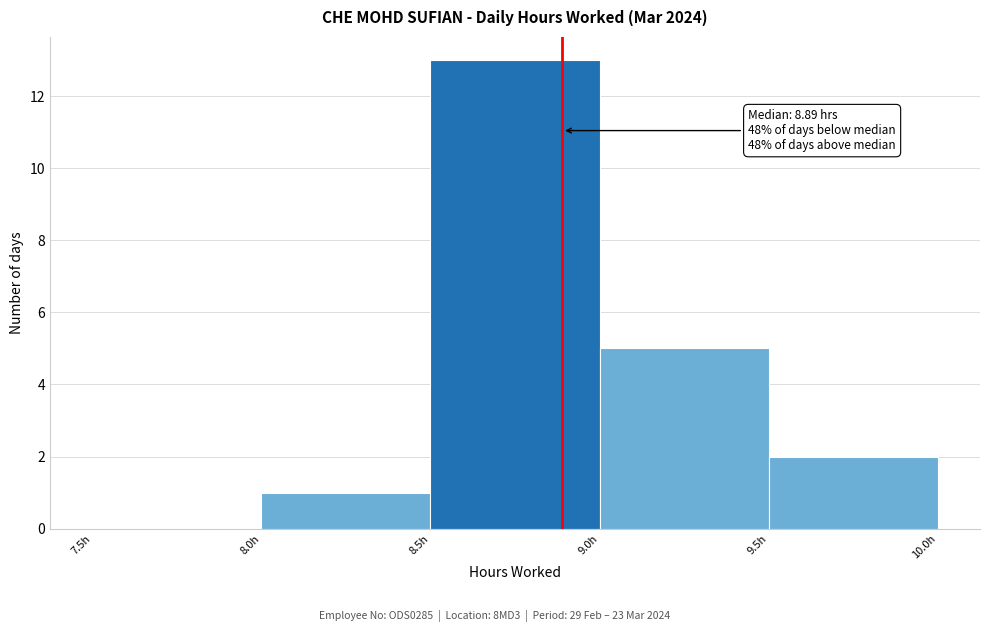

Which range on the x-axis has the tallest bar?

8.5 to 9.0